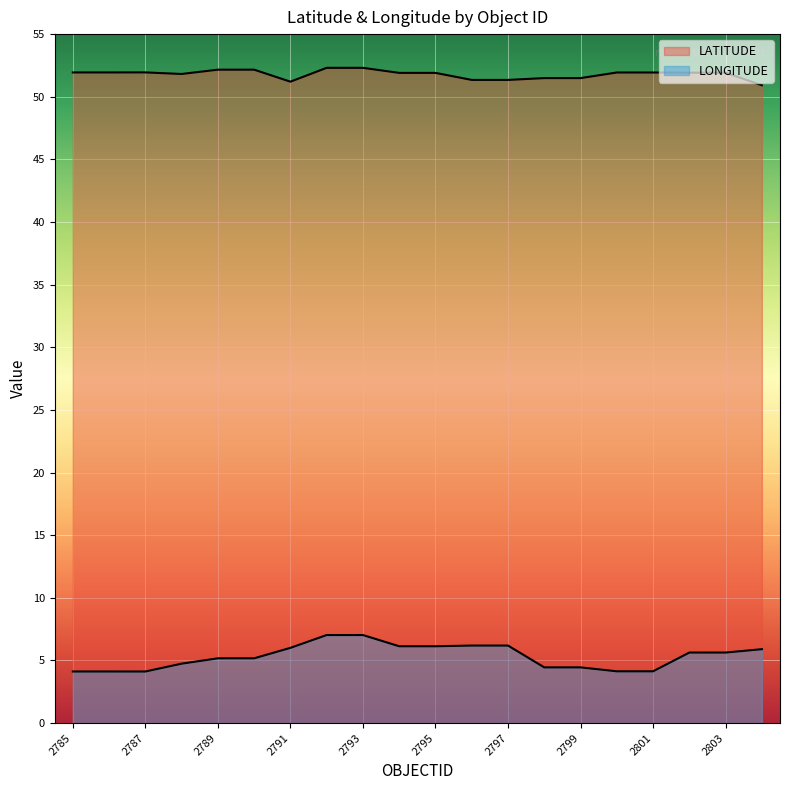

Reading left to right, what are all the values shown in this chart?

LATITUDE: 51.9	51.9	51.9	51.8	52.2	52.2	51.2	52.3	52.3	51.9	51.9	51.3	51.3	51.5	51.5	51.9	51.9	51.9	51.9	50.9
LONGITUDE: 4.1	4.1	4.1	4.7	5.2	5.2	6.0	7.0	7.0	6.1	6.1	6.2	6.2	4.4	4.4	4.1	4.1	5.6	5.6	5.9